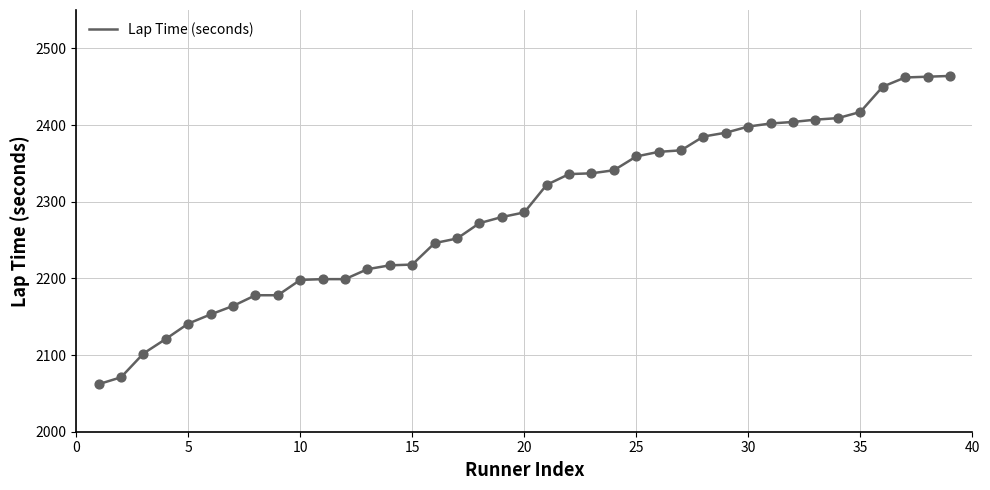

What is the smallest value displayed?

2062